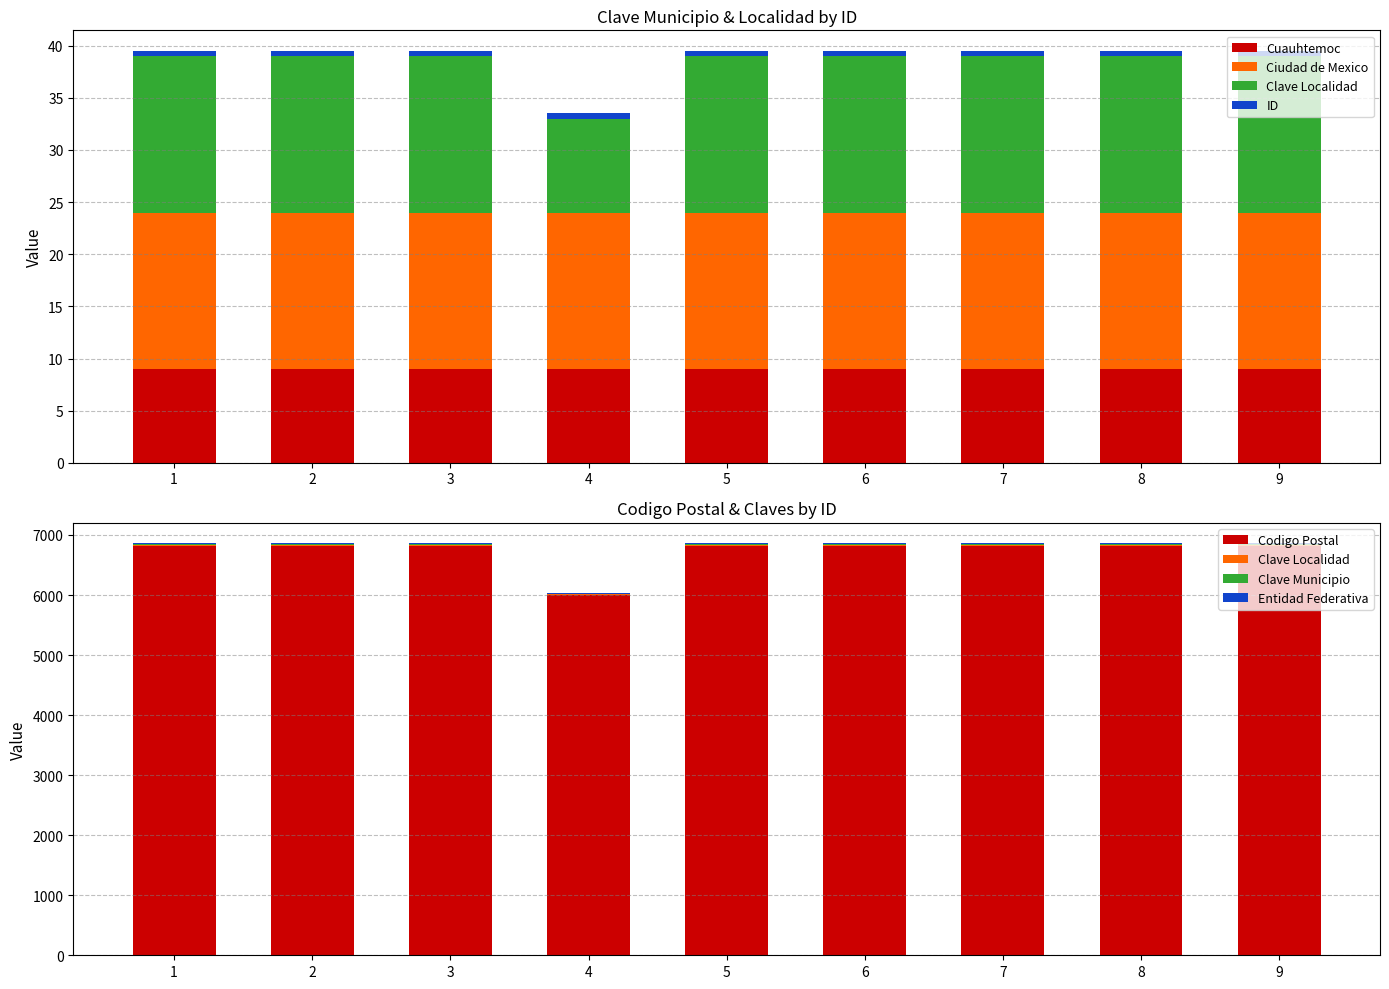

How many Codigo Postal values are between 15 and 16?

8